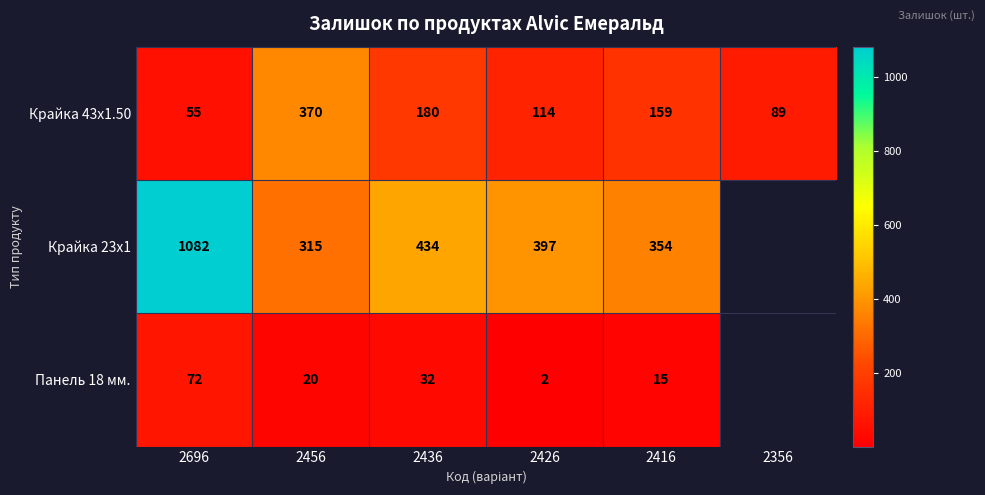

How many categories are shown in the chart?

6